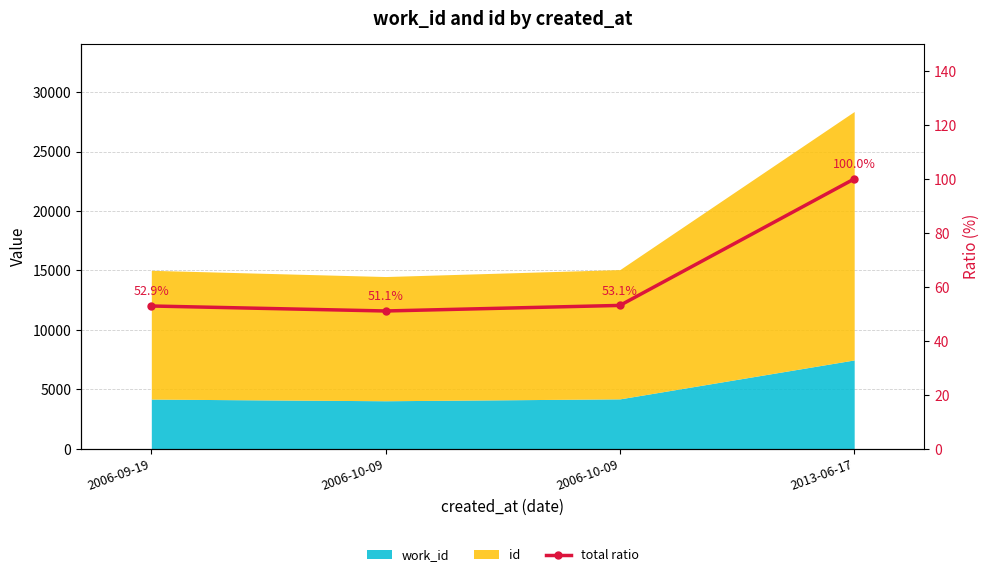

Which category has the lowest value across all series?

2006-10-09